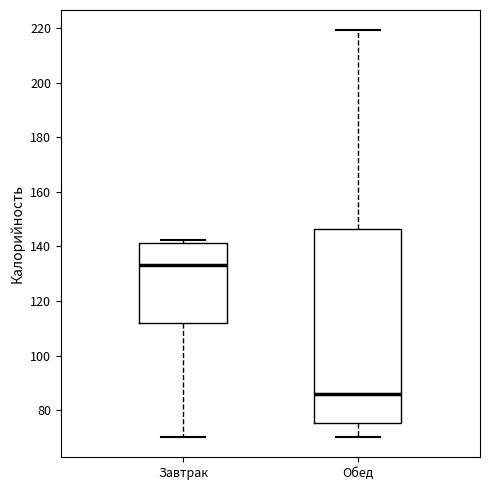

Which box has the highest median line?

Завтрак